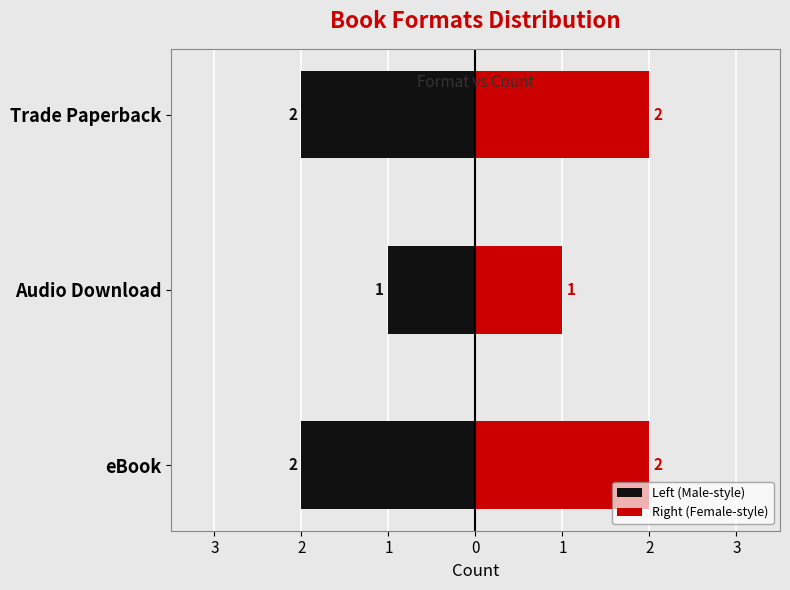

List the series in order of their peak value, lowest first.

Left (Male-style), Right (Female-style)